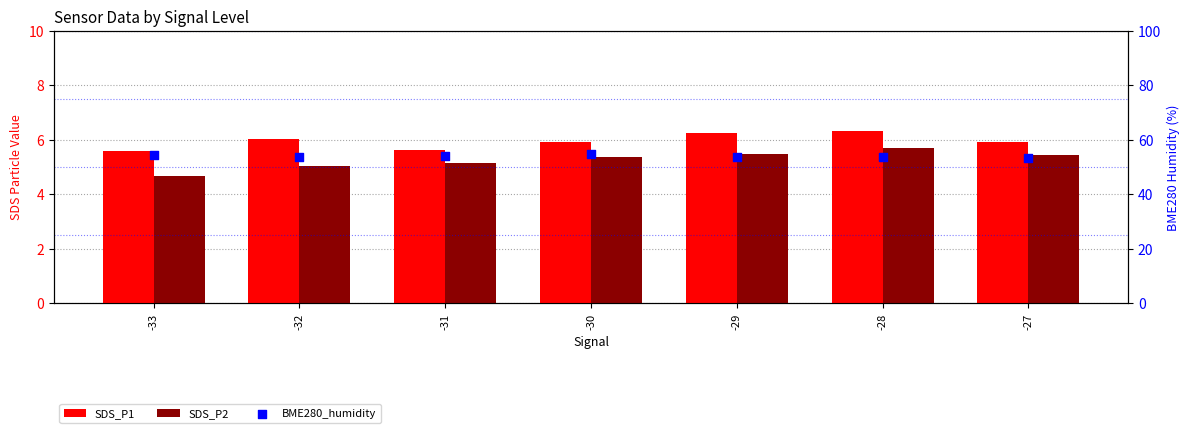

At which category is the sum across all series the highest?

-30